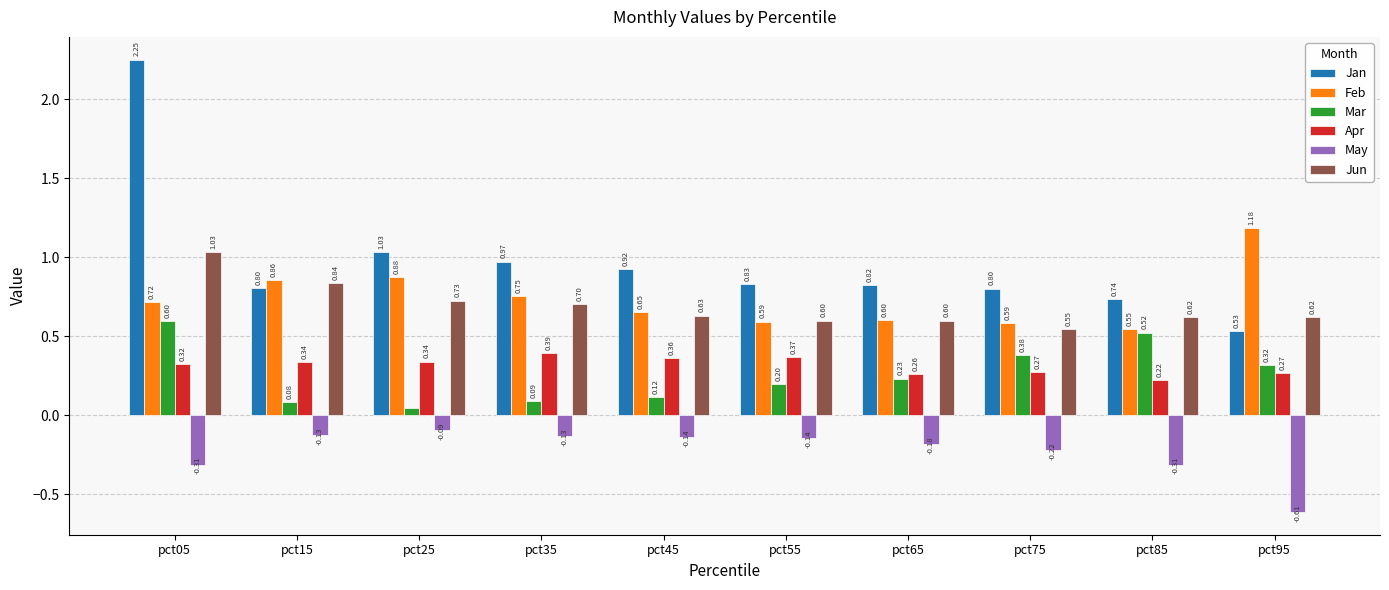

Which label corresponds to the smallest value in the chart?

pct95